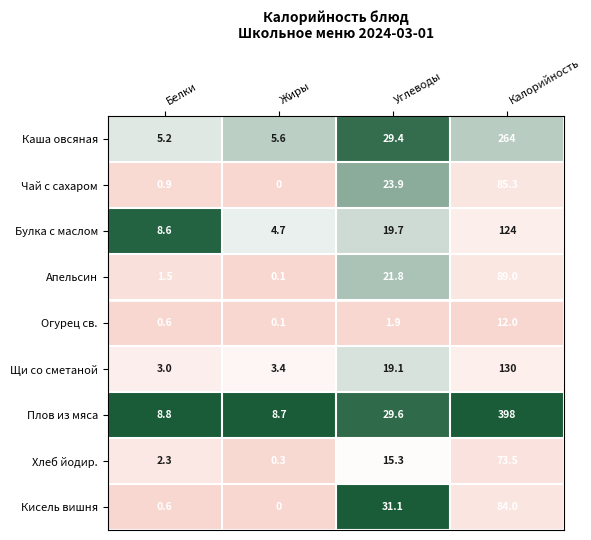

Which category has the lowest value in the Апельсин series?

Жиры